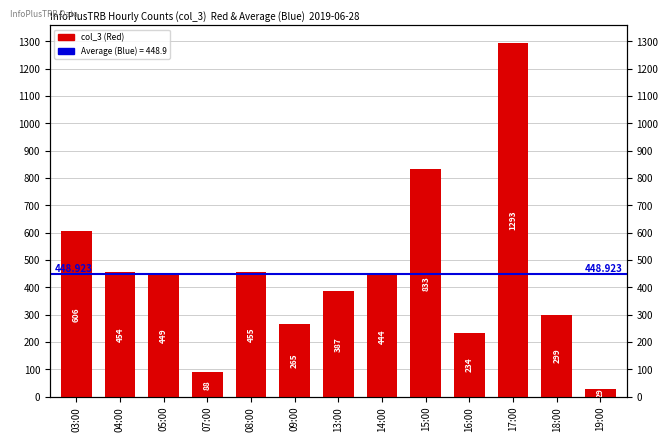

How many data points does each series have?

13